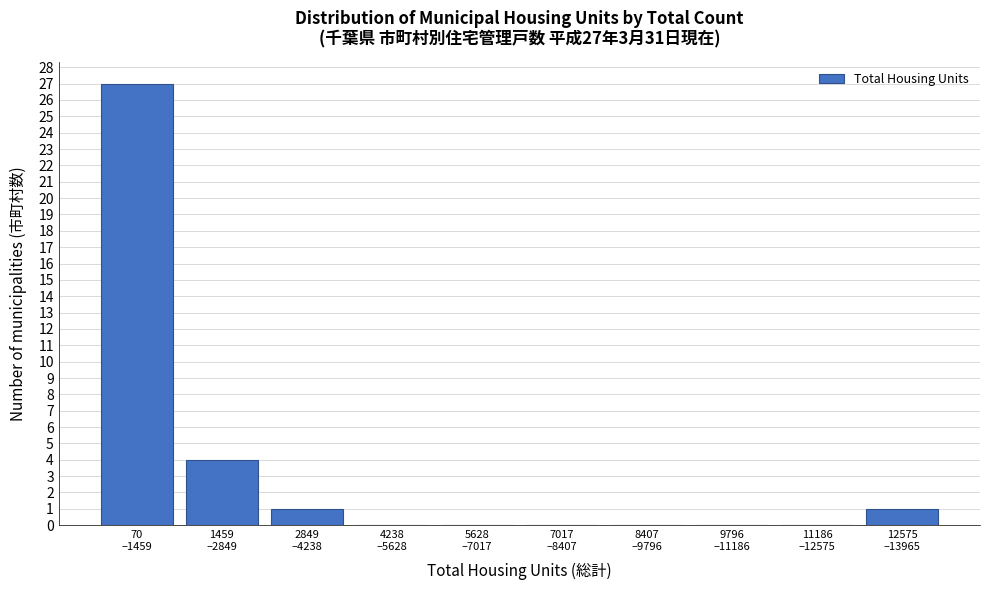

What is the sum of all values?

33